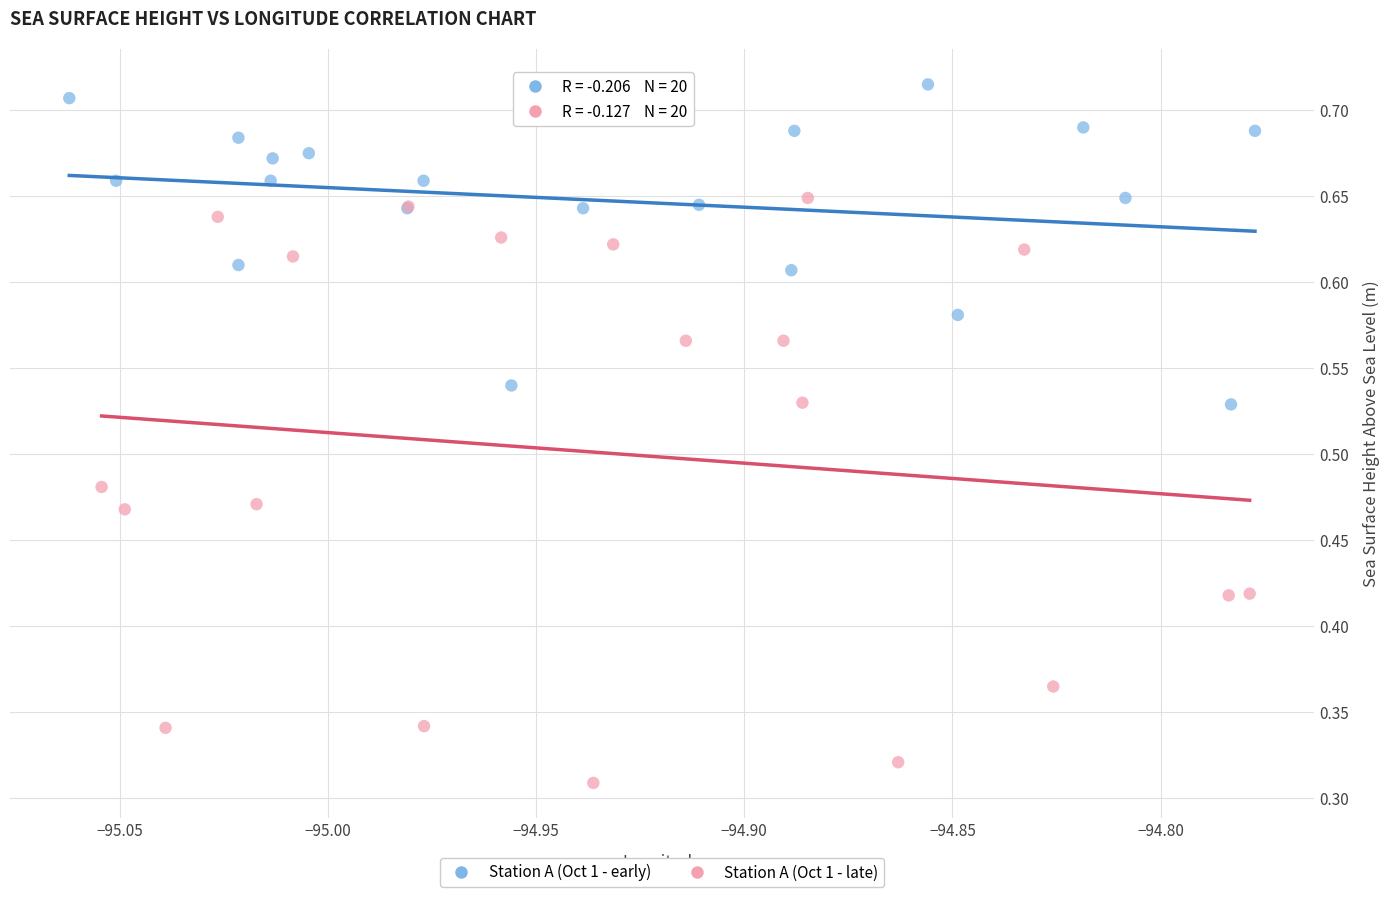

Which series has the largest Y range (max minus min)?

Station A (Oct 1 - late)